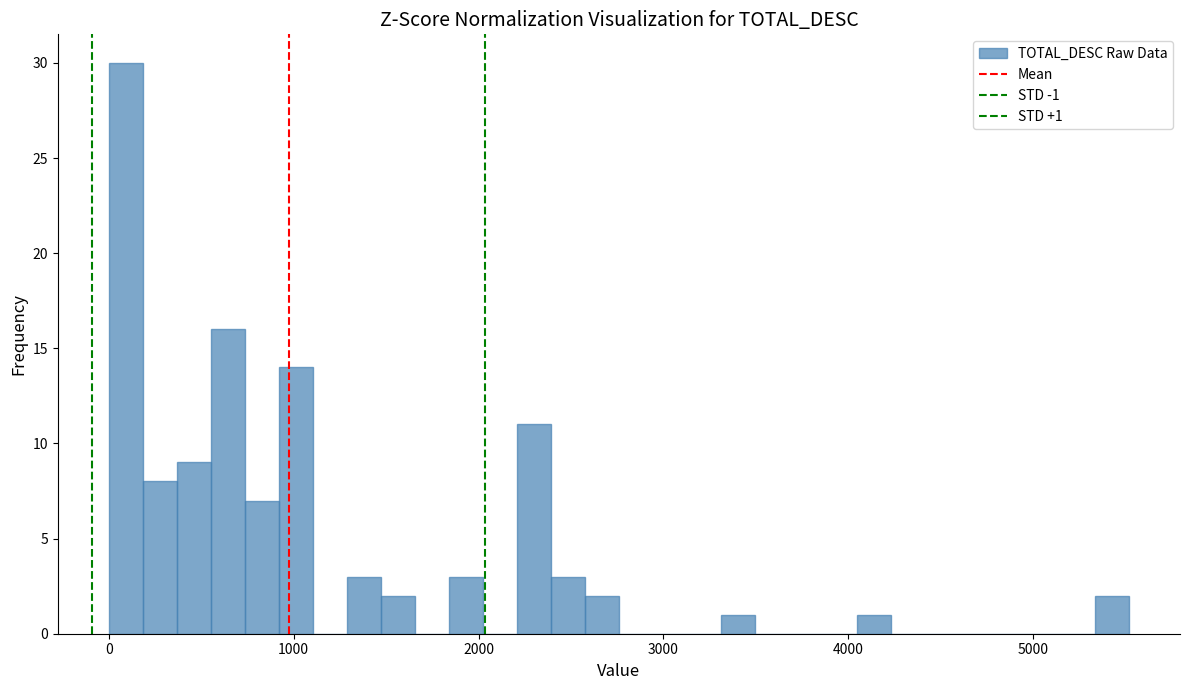

Around what value on the x-axis is the tallest bar? Give the approximate position of its centre, as read against the axis.

100